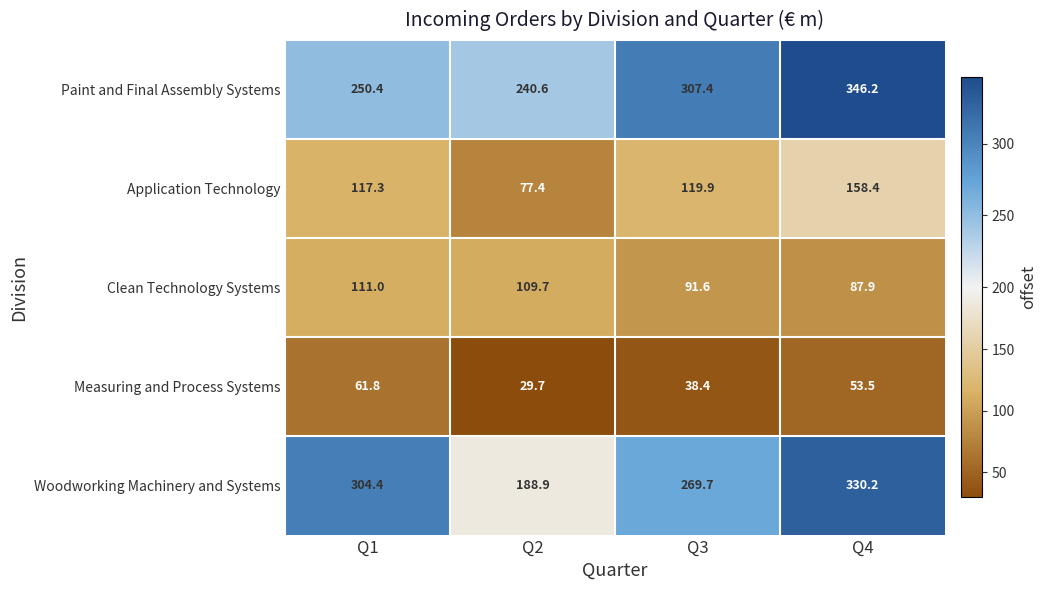

How many data points in Woodworking Machinery and Systems are less than 304?

2